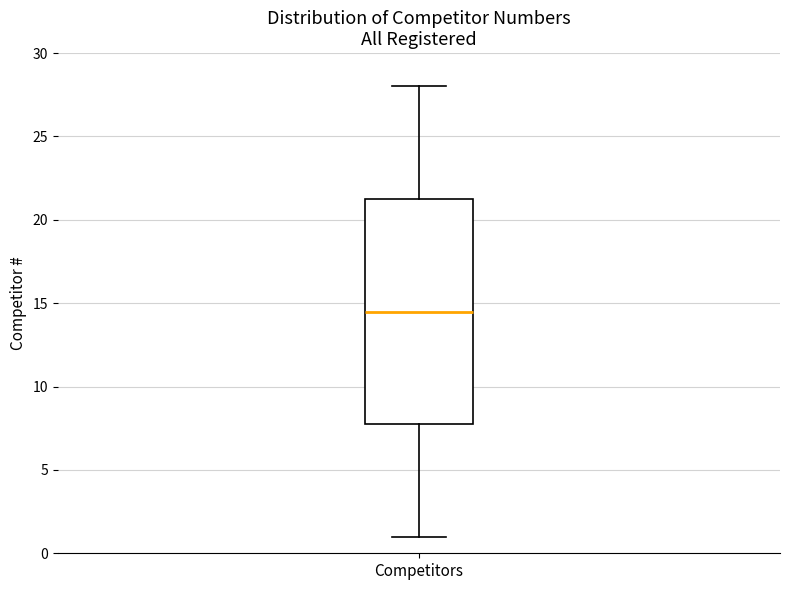

Where does the upper whisker of the box for Competitors end on the y-axis? The values are not printed on the chart, so give them approximately, as read against the axis.

28.0